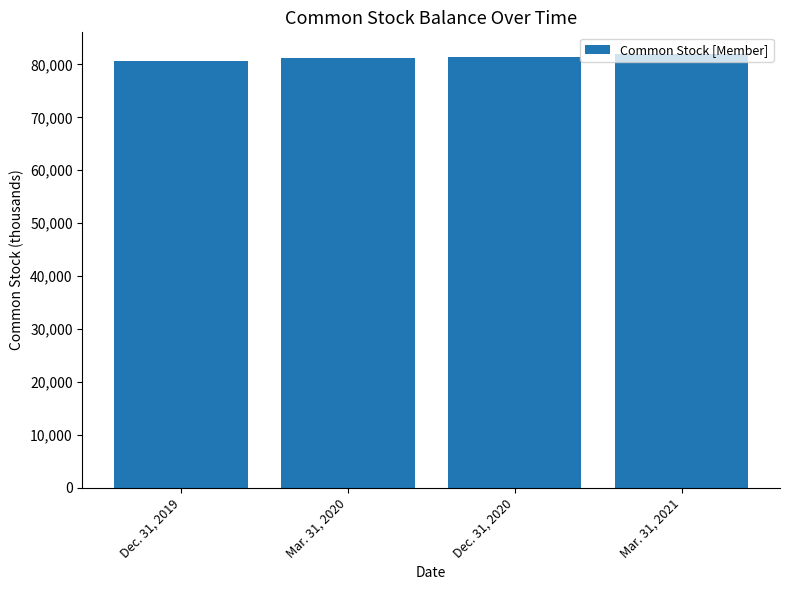

Reading left to right, extract all data points from this chart.

80606	81135	81485	81972